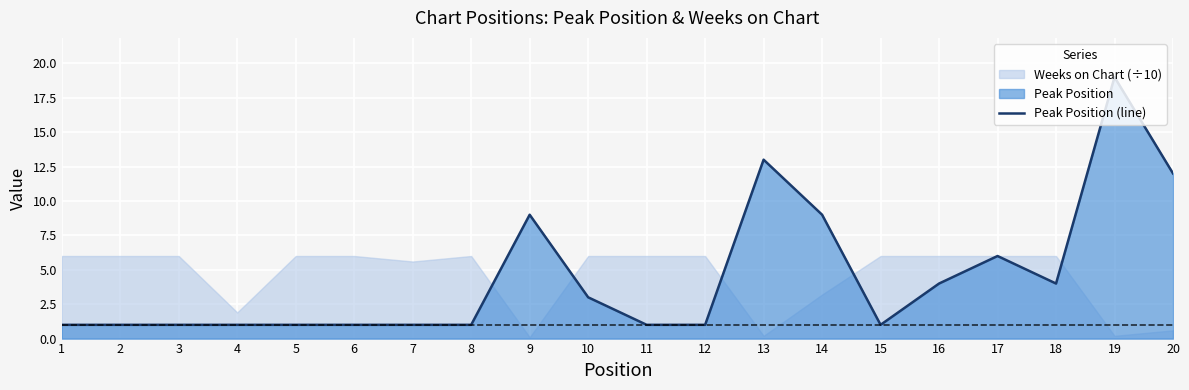

The chart shows a value of 1 at 7. True or false?

True